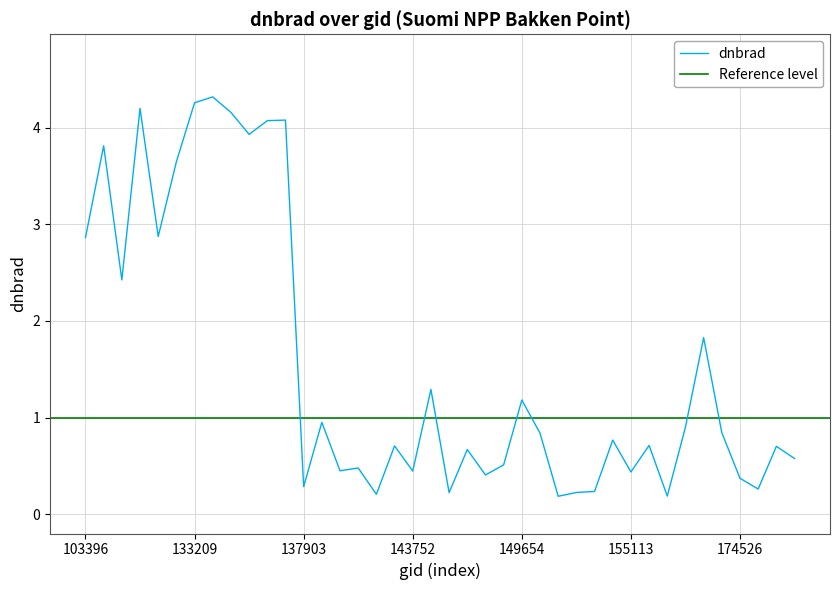

How many data points does each series have?

40